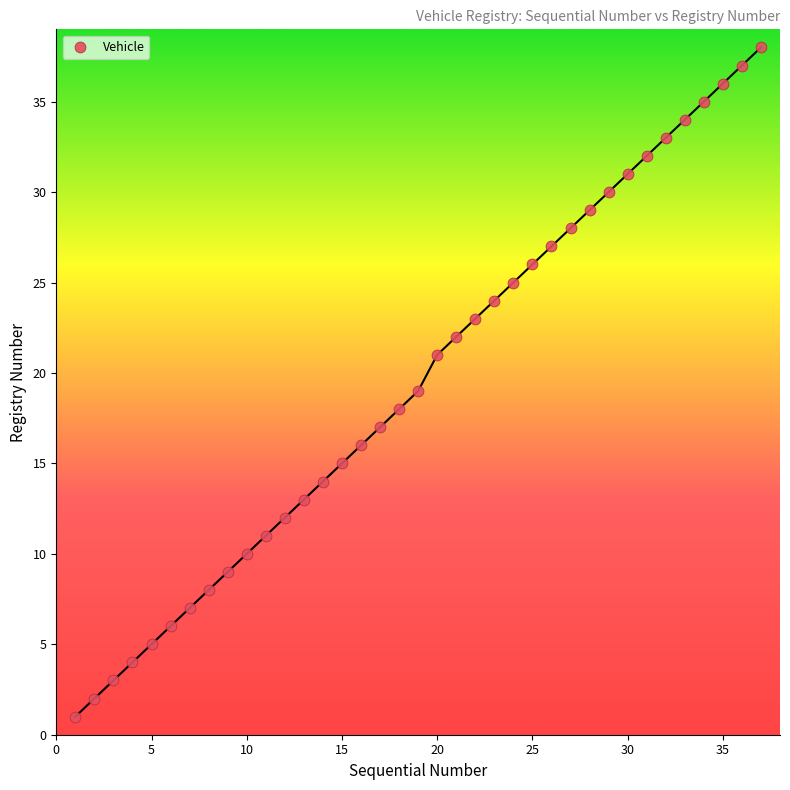

What is the range of X values (max minus min)?

36